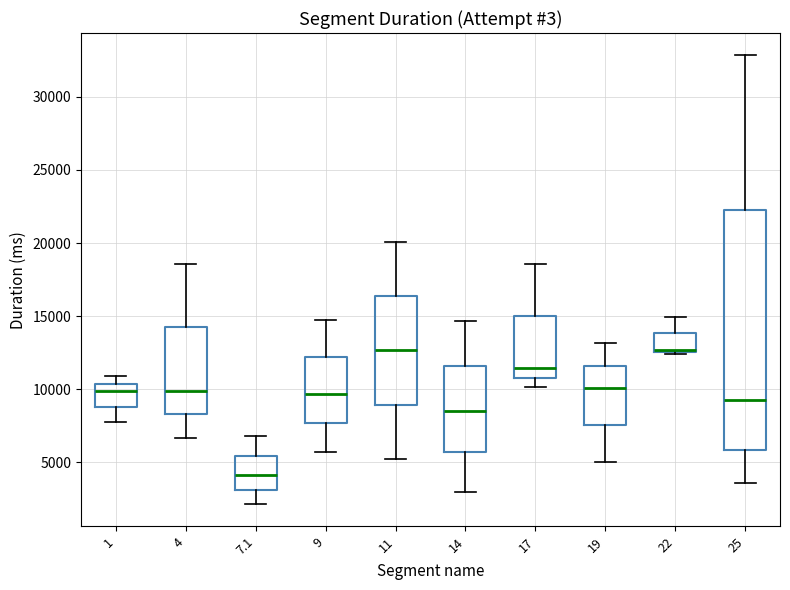

Which box is the tallest, from its lower edge to its upper edge?

25